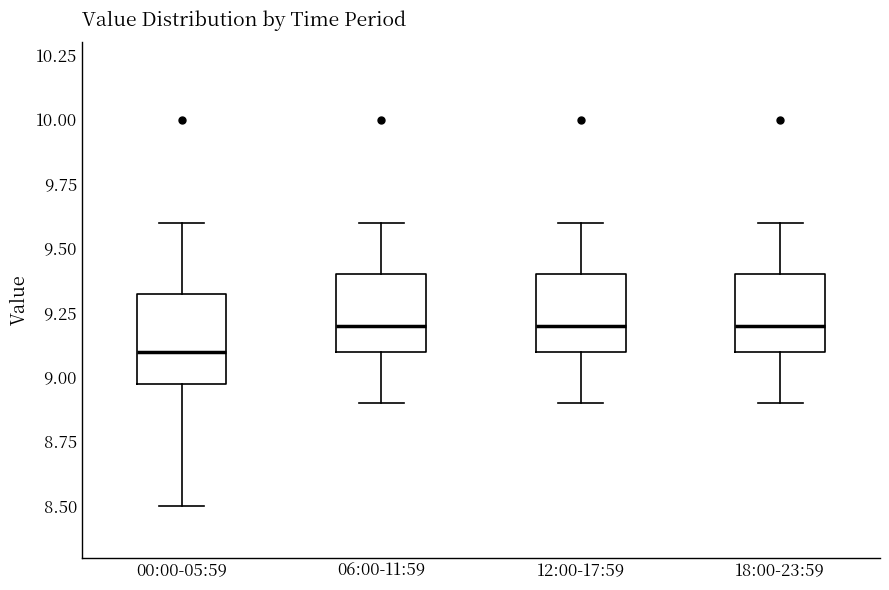

Which box is the tallest, from its lower edge to its upper edge?

00:00-05:59